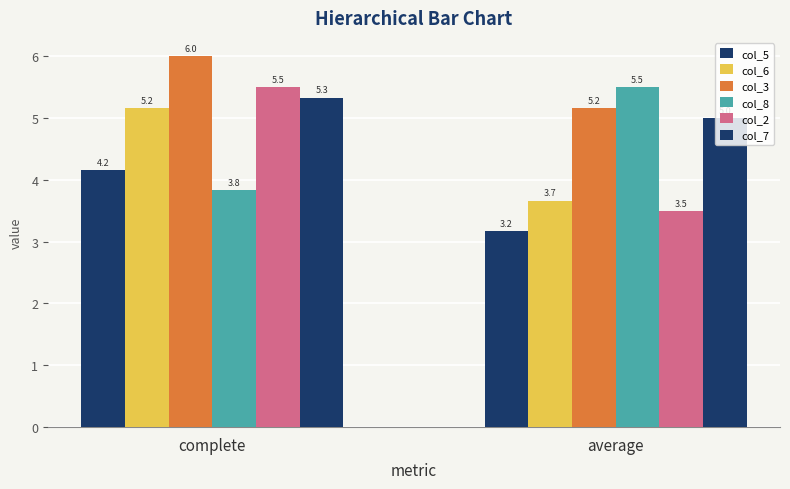

Between complete and average, which is larger?

complete